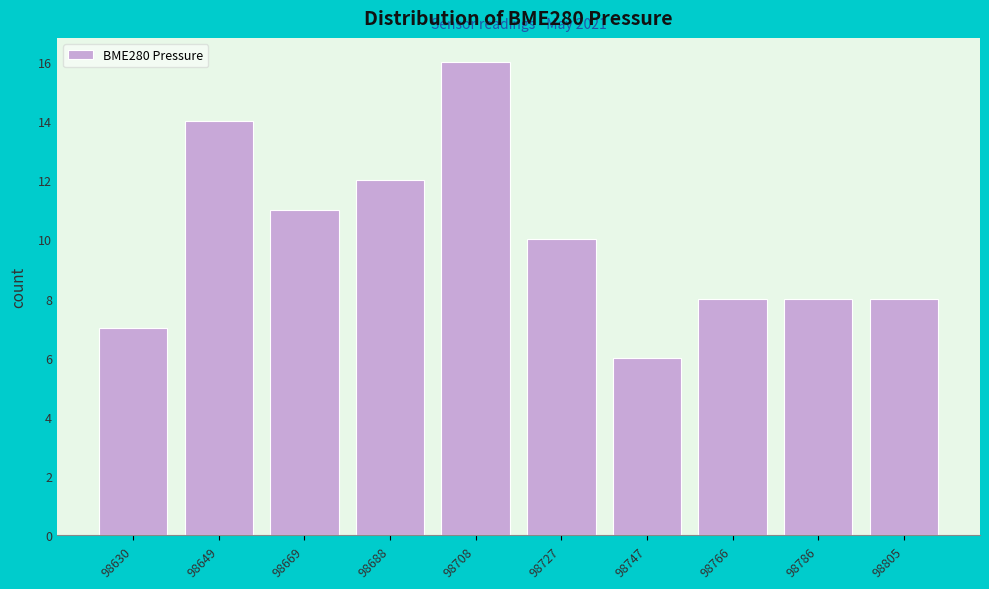

Reading left to right, transcribe all the data shown in this chart.

98630=7	98649=14	98669=11	98688=12	98708=16	98727=10	98747=6	98766=8	98786=8	98805=8